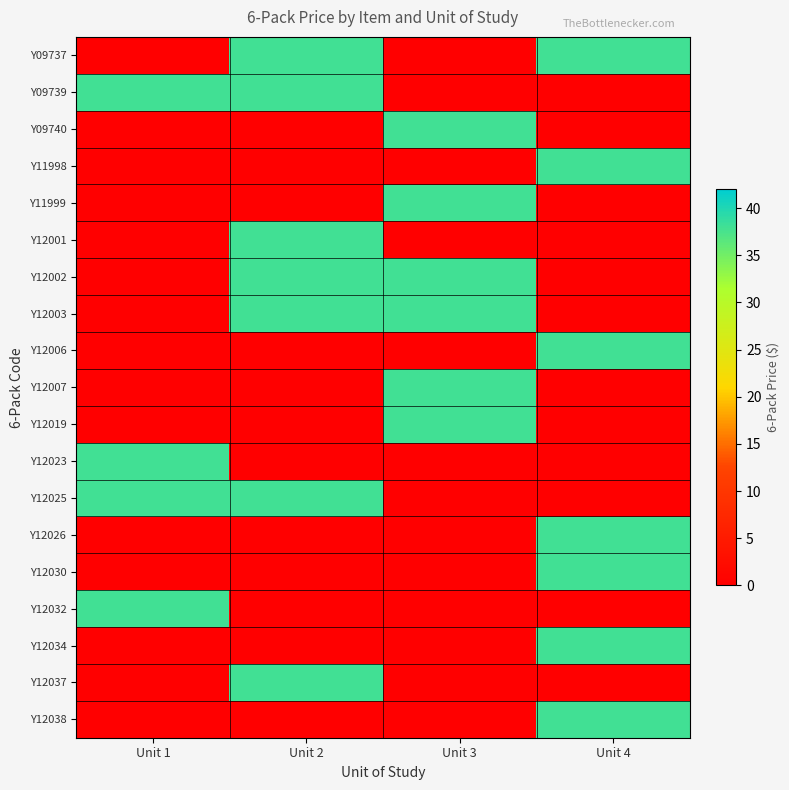

What is the spread (max minus min) of values at Unit 3?

38